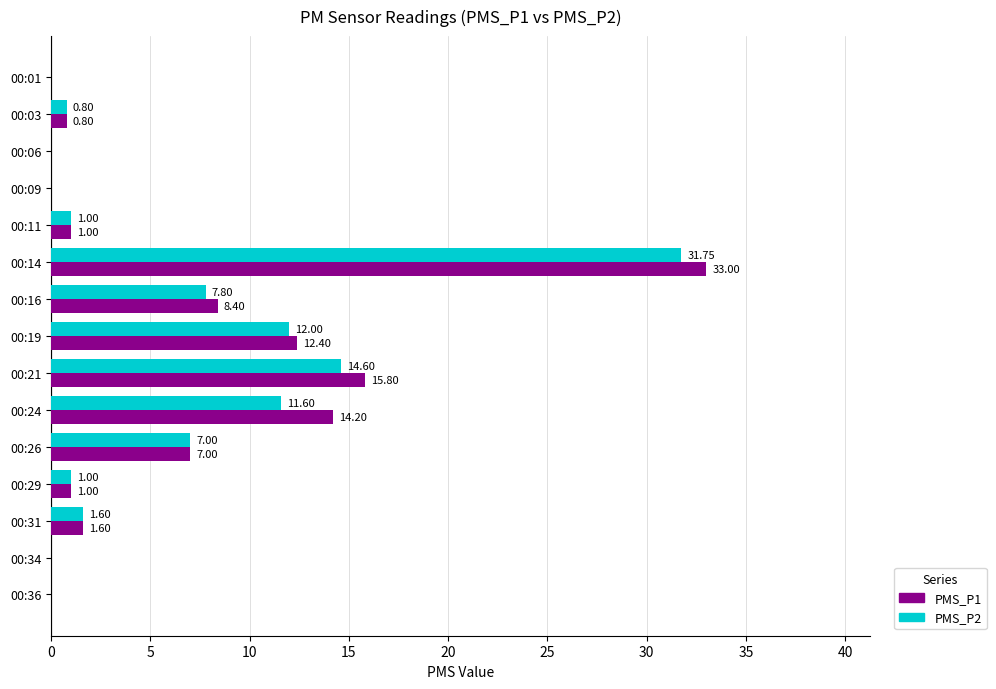

What is the sum of all PMS_P1 values?

95.2